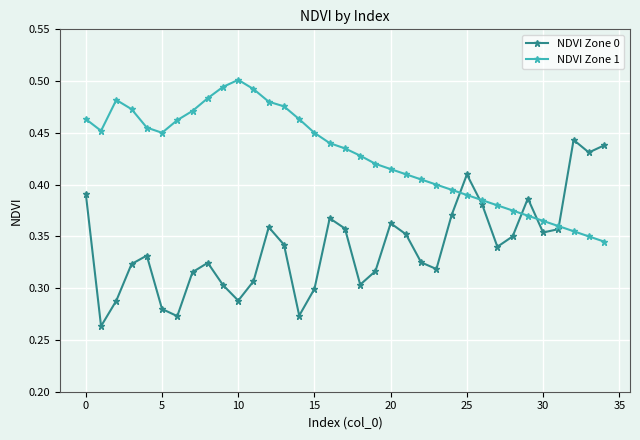

How many interior local peaks does the NDVI Zone 0 series have?

8